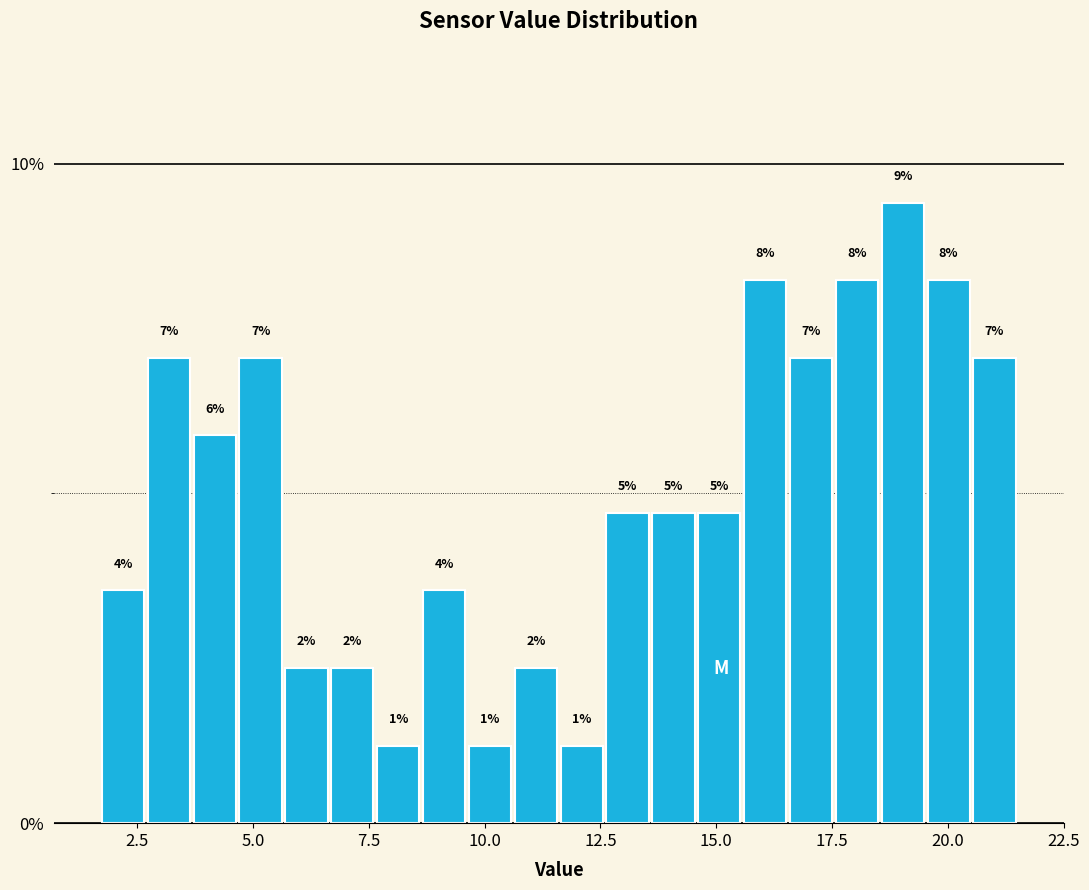

Around what value on the x-axis is the tallest bar? Give the approximate position of its centre, as read against the axis.

19.0